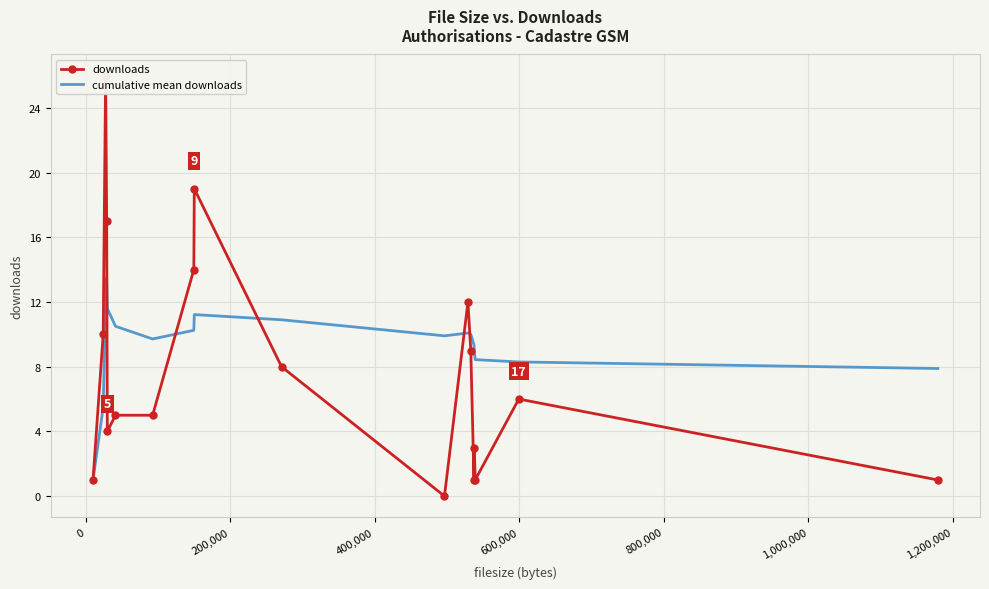

How many data points in downloads are above 6?

8